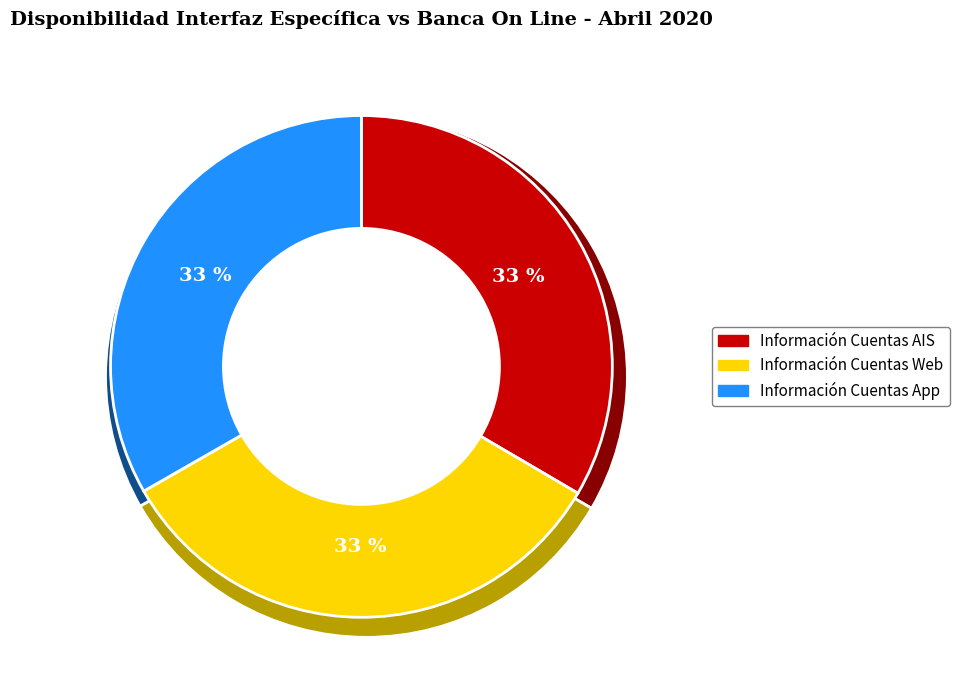

Which slice is the smallest?

Información Cuentas Web